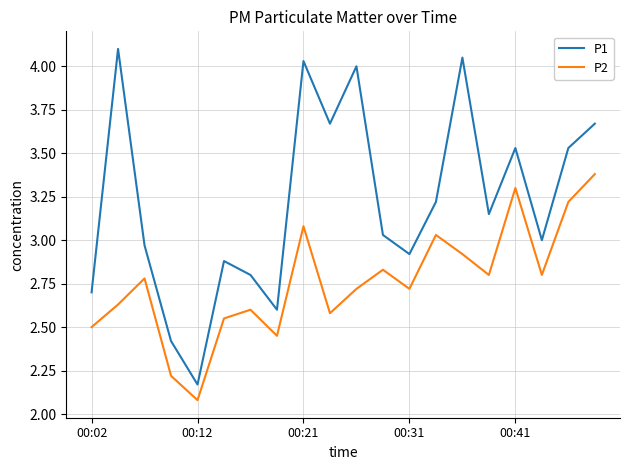

Which series has the widest spread of values?

P1